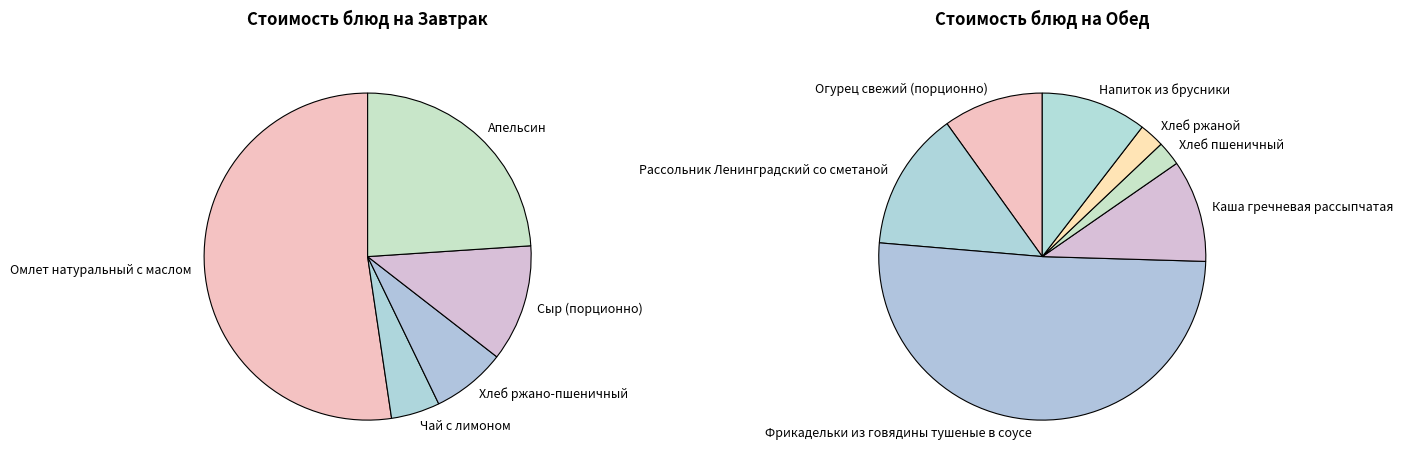

Which series changed the most between Омлет натуральный с маслом and Апельсин?

Завтрак